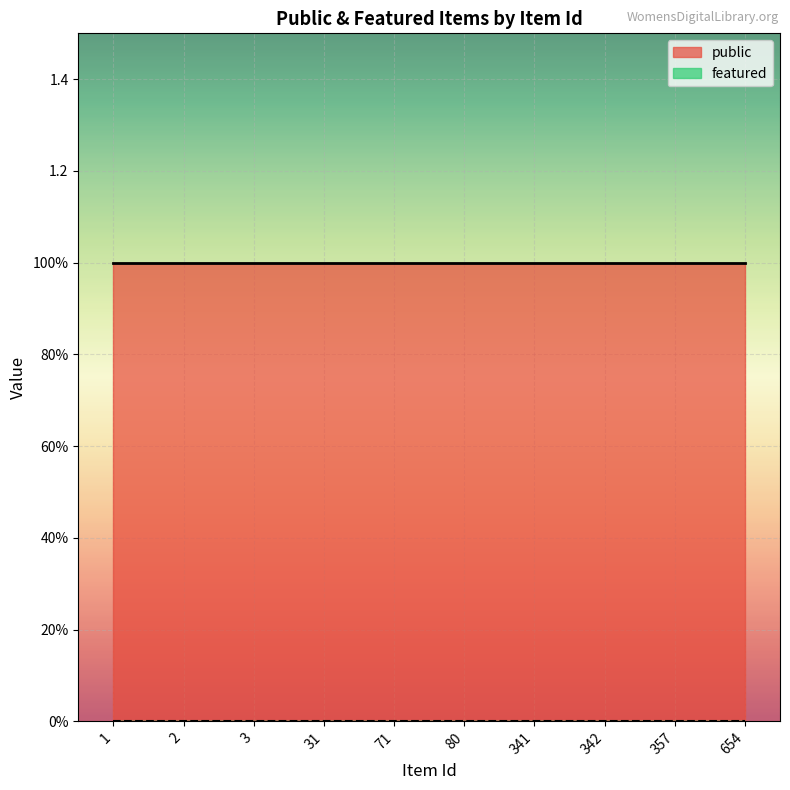

Which series has the largest total across all categories?

public